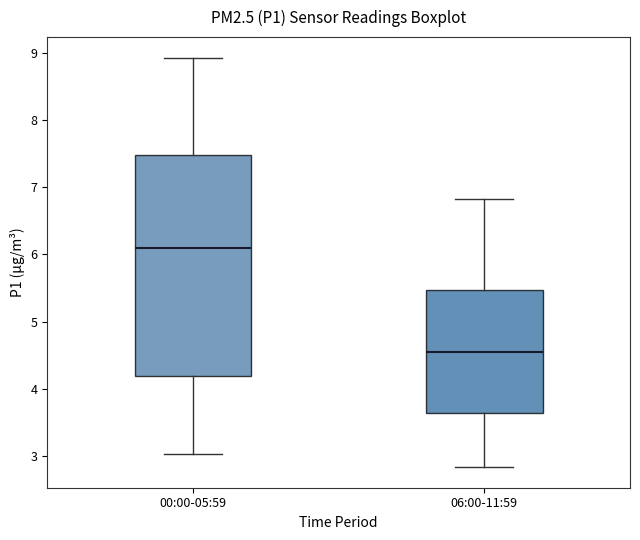

Which box has the lowest median line?

06:00-11:59